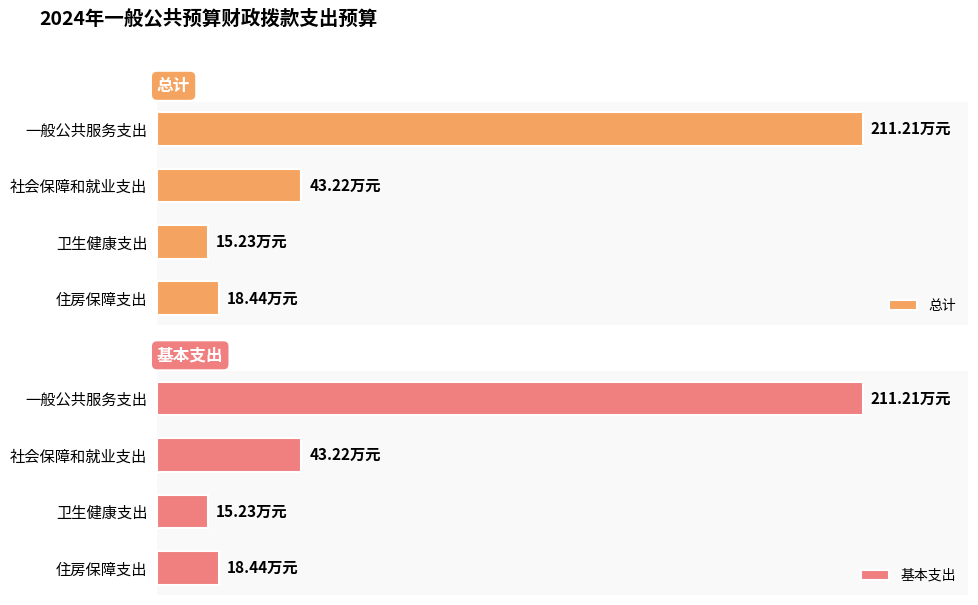

Which series has the largest total across all categories?

总计